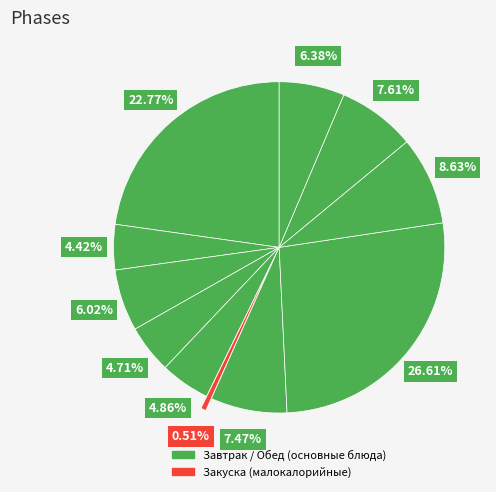

How many slices are in this pie chart?

11